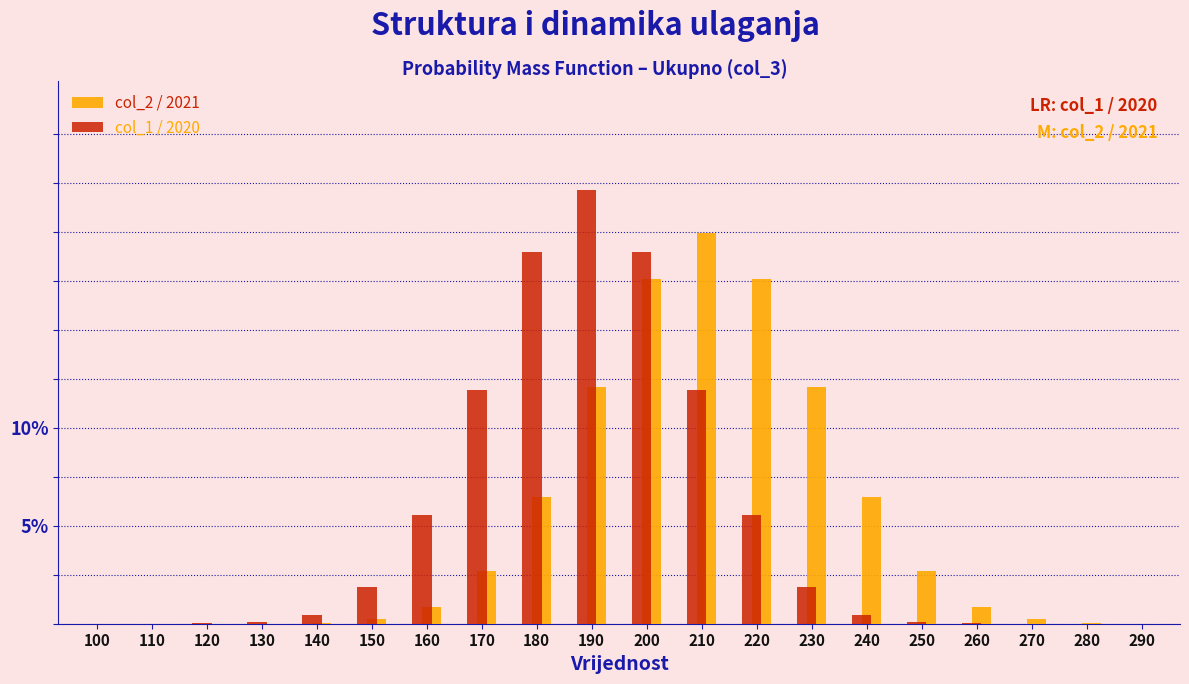

True or false: col_1 / 2020 has a value of 0.0 at 290.

True